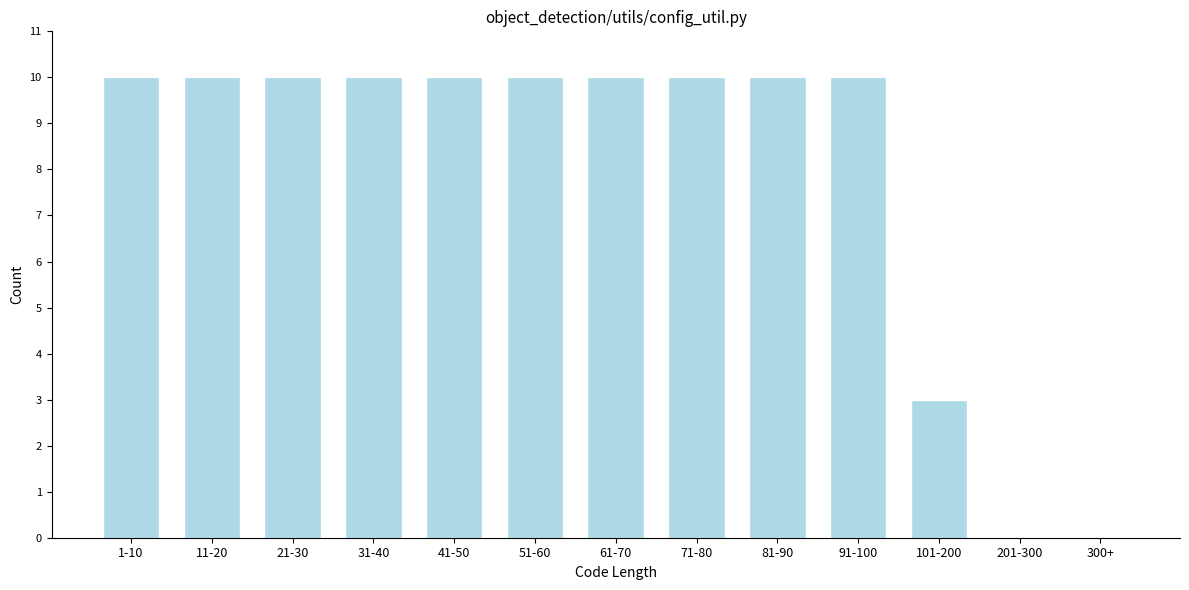

Reading left to right, extract all data points from this chart.

1-10=10	11-20=10	21-30=10	31-40=10	41-50=10	51-60=10	61-70=10	71-80=10	81-90=10	91-100=10	101-200=3	201-300=0	300+=0